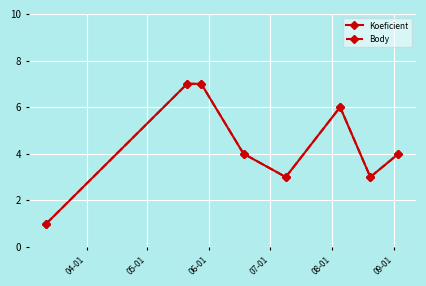

In Body, how many points are lower than both neighbors (excluding endpoints)?

2